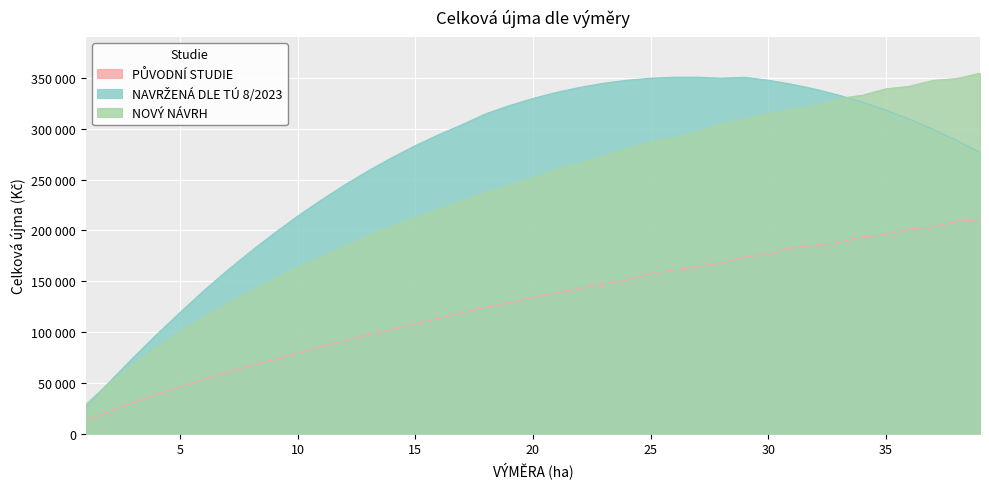

At 9, list the series in order from largest to smallest.

NAVRŽENÁ DLE TÚ 8/2023, NOVÝ NÁVRH, PŮVODNÍ STUDIE